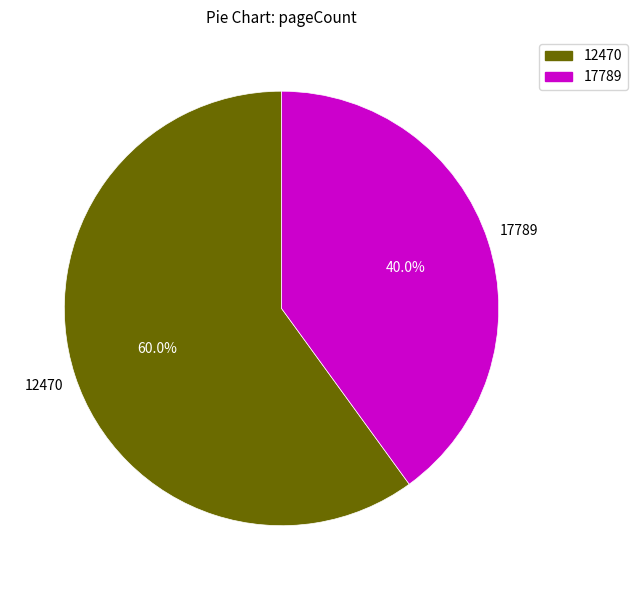

To the nearest percent, what portion does 12470 represent?

60%